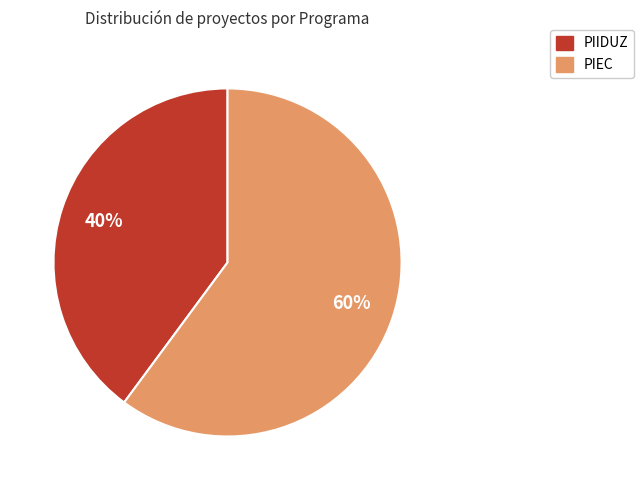

Combined, do PIIDUZ and PIEC account for over 50%?

Yes